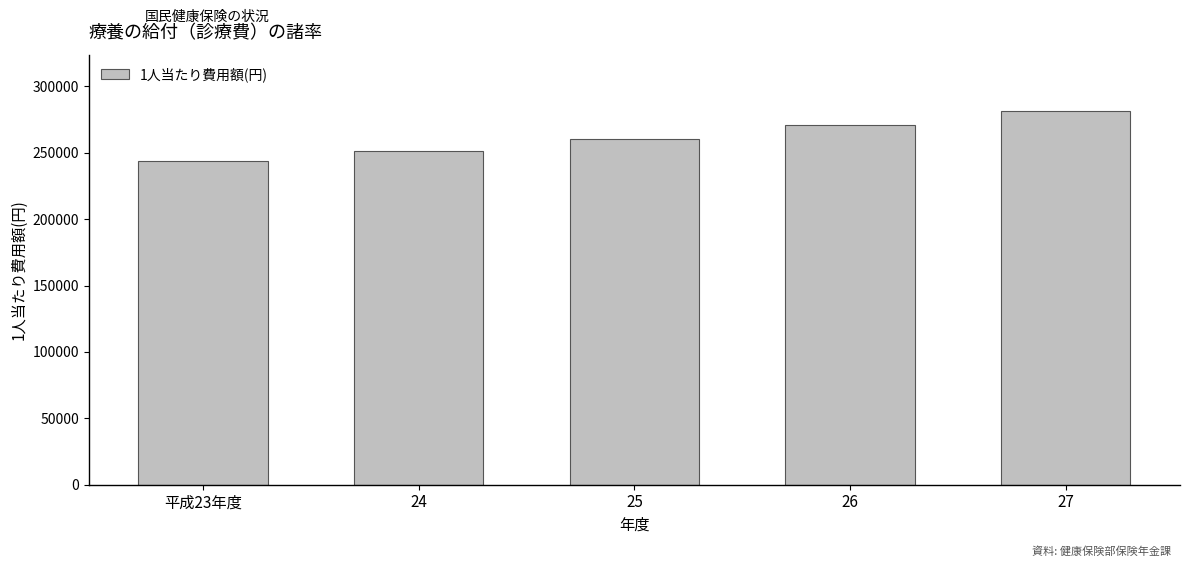

List the labels in order of value, largest first.

27, 26, 25, 24, 平成23年度